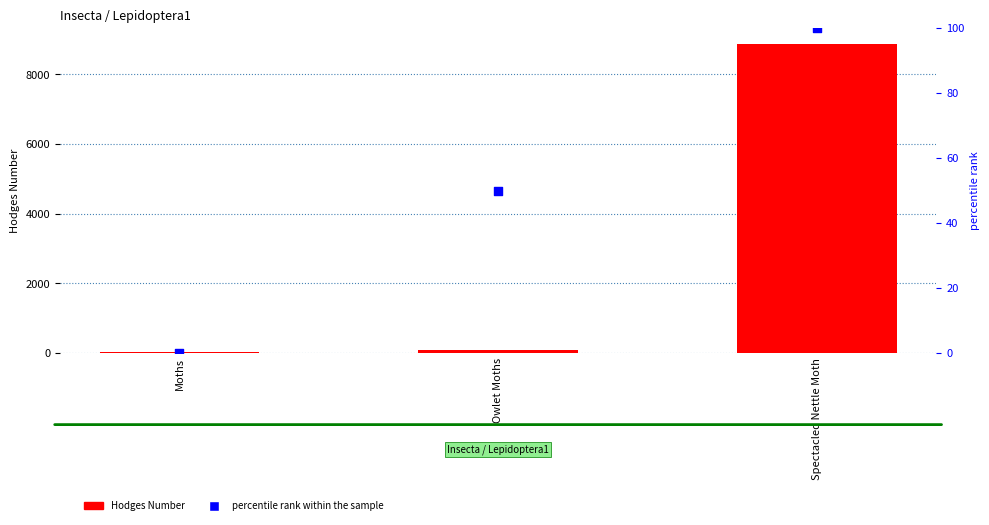

Is the value of Hodges Number at Spectacled Nettle Moth greater than the value of percentile rank within the sample at Owlet Moths?

Yes